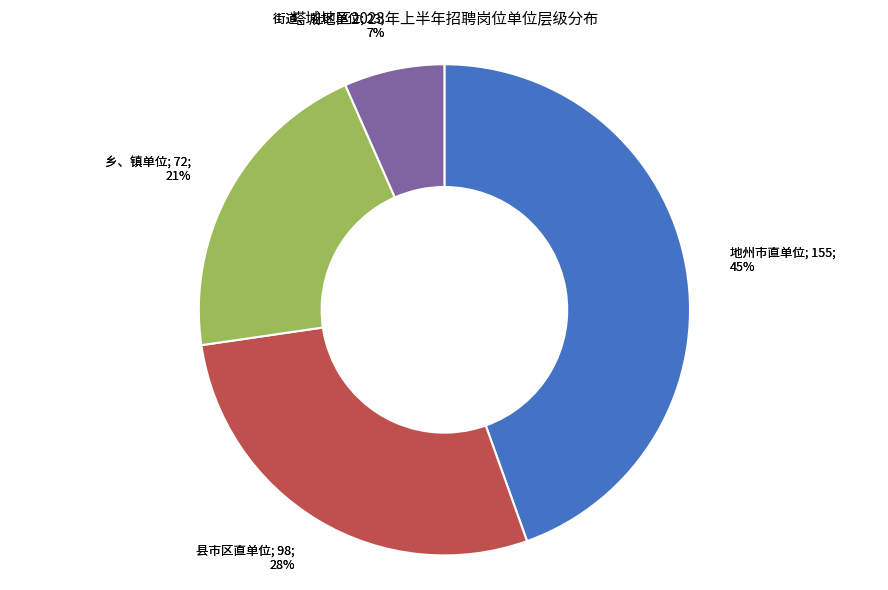

Is it true that 地州市直单位 is 54% of the pie?

False